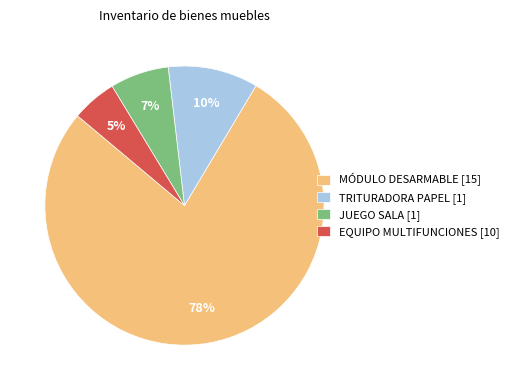

To the nearest percent, what is the combined percentage of TRITURADORA PAPEL [1] and MÓDULO DESARMABLE [15]?

88%